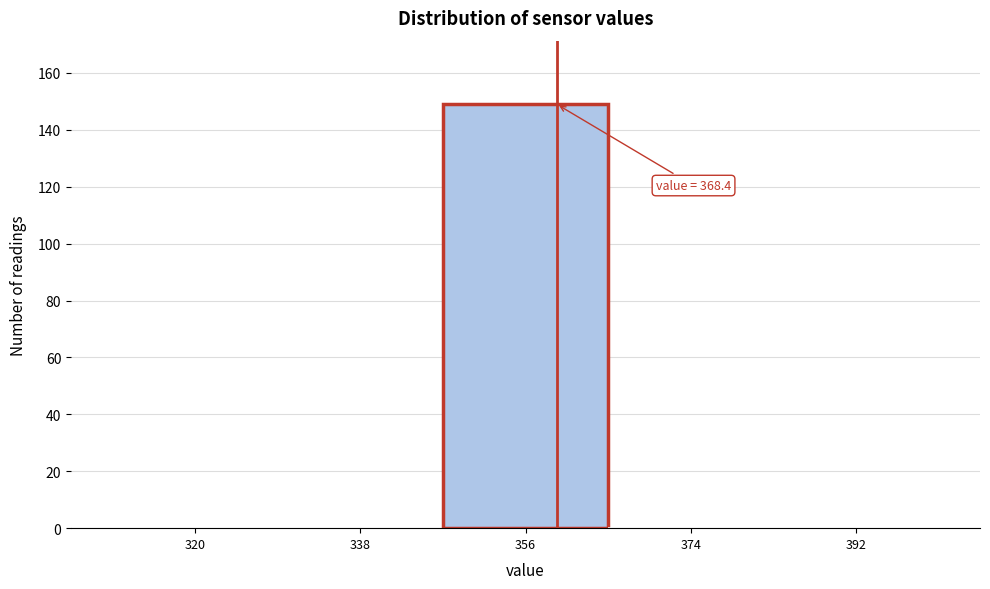

Reading right to left, extract all data points from this chart.

392=0	374=0	356=149	338=0	320=0